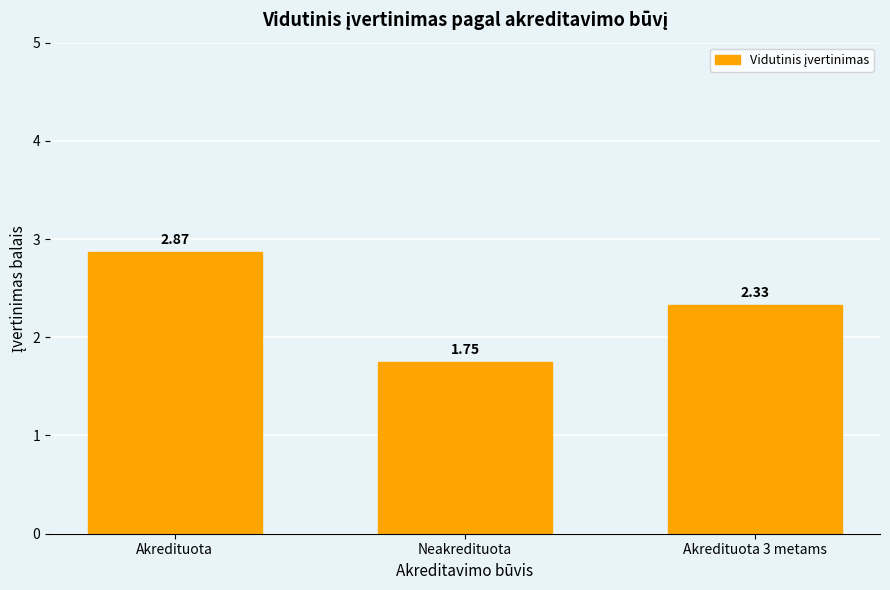

What is the difference between the maximum and minimum values?

1.1